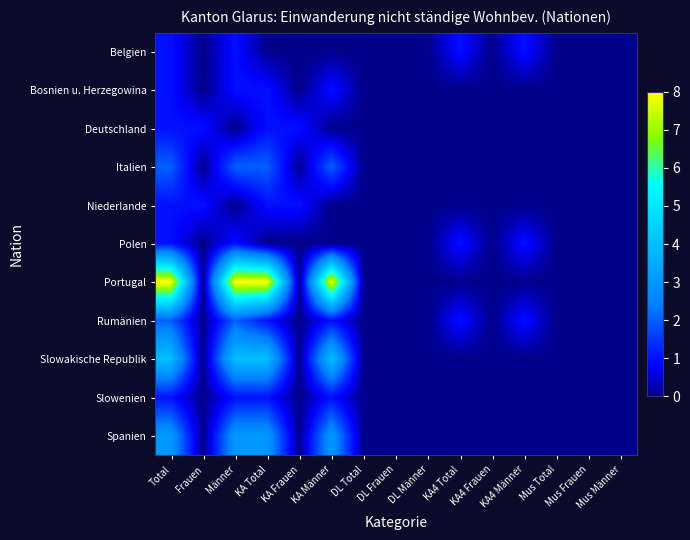

Between KA Frauen and Mus Männer, which is larger?

KA Frauen